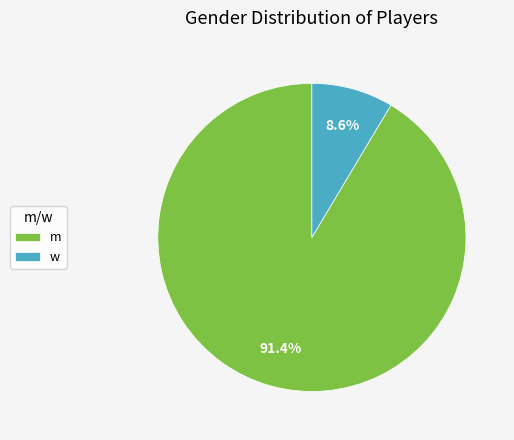

Which category accounts for the majority?

m